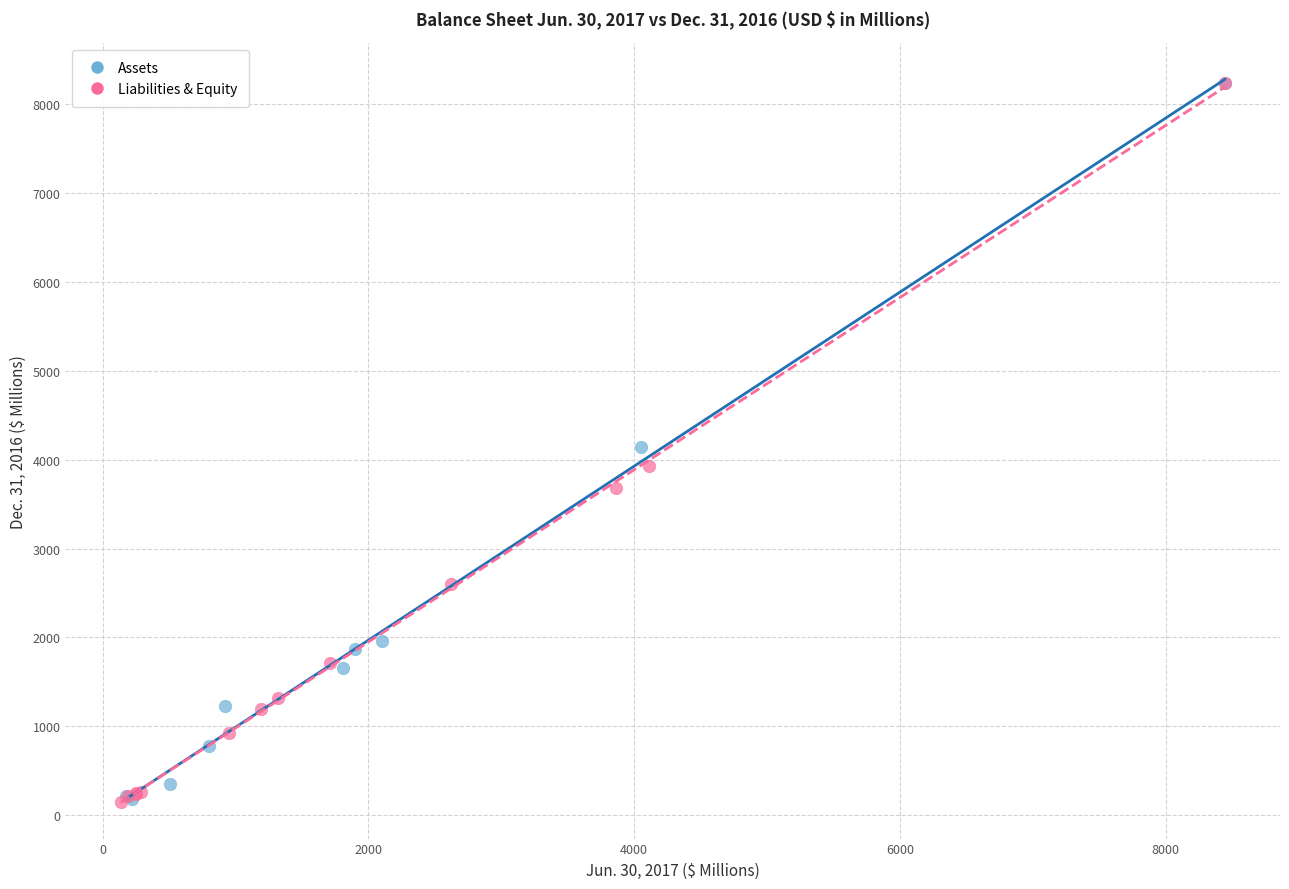

What are all the series names shown in the legend?

Assets, Liabilities & Equity